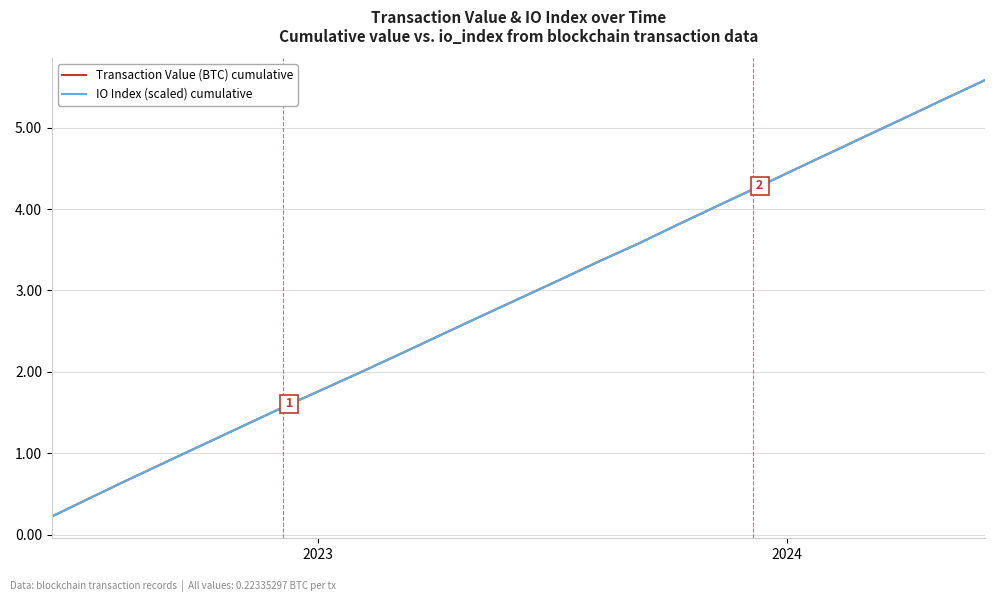

True or false: IO Index (scaled) cumulative has more than 1 interior local peaks.

False